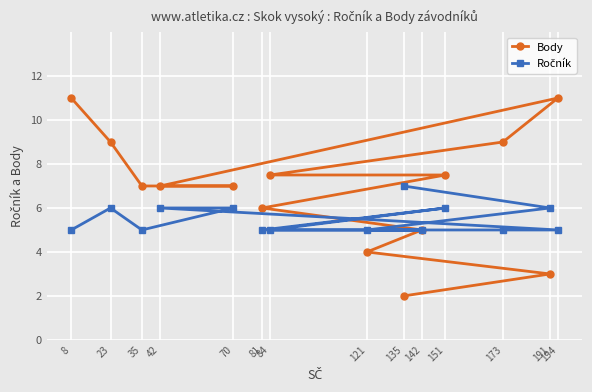

How many lines are shown in the chart?

2